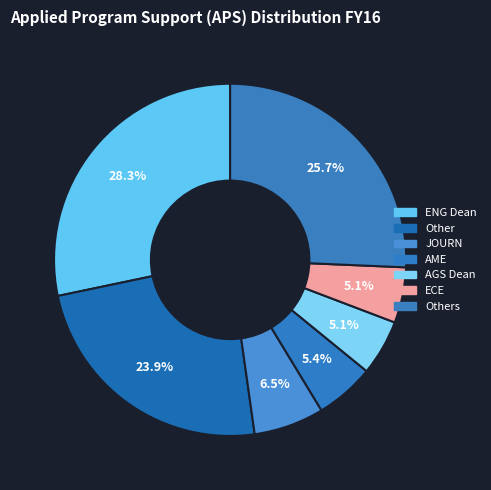

How many segments does this pie chart have?

7